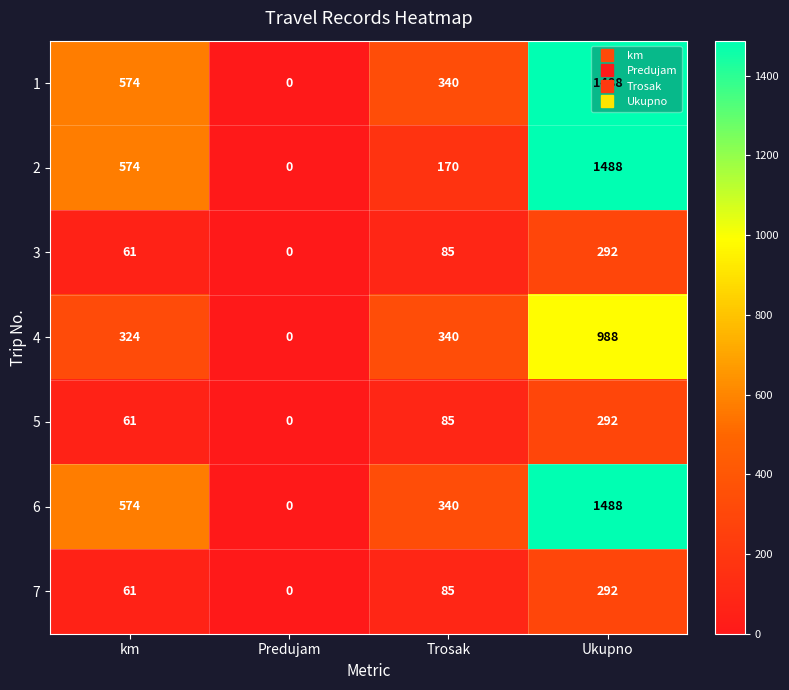

True or false: 4 has a value of 324 at km.

True